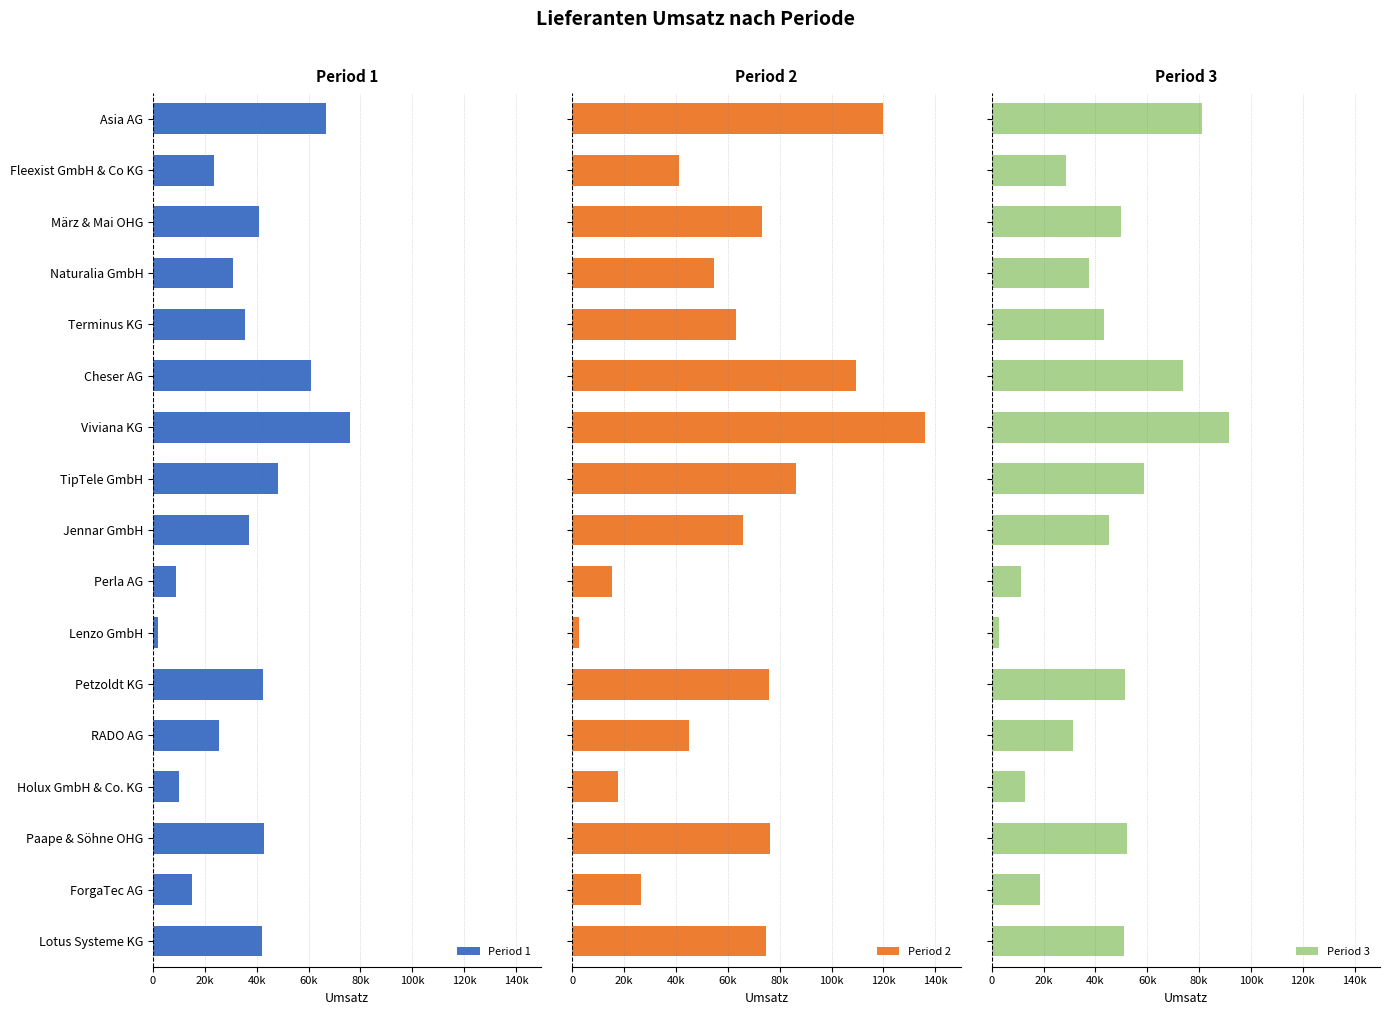

How many values in the Period 2 series are below 65973?

8